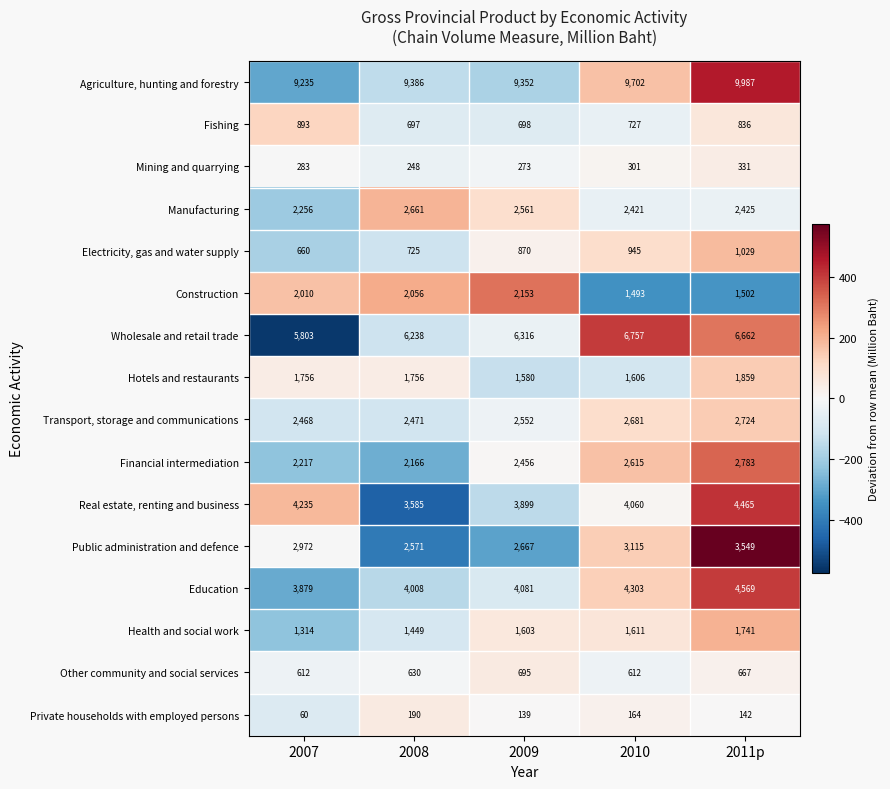

What is the spread (max minus min) of values at 2009?

9213